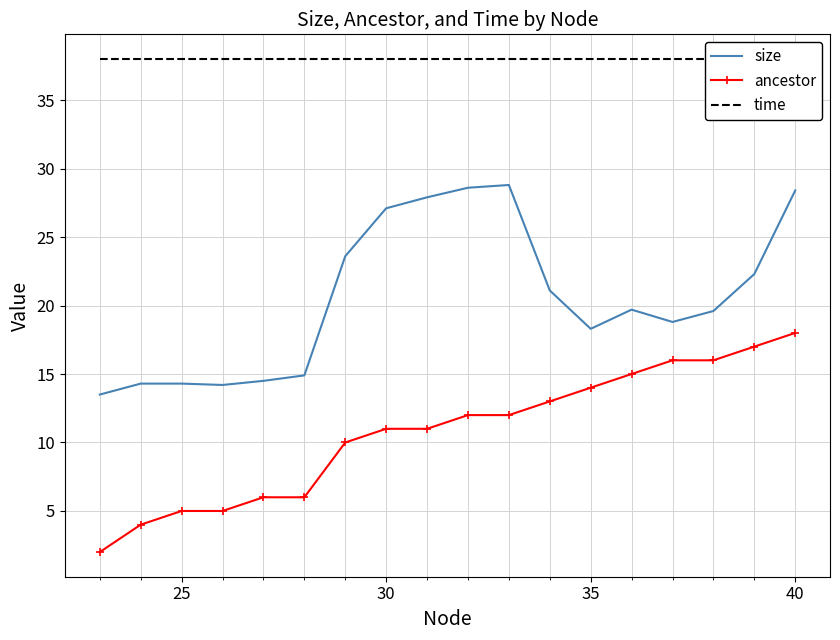

What is the lowest value of the ancestor series?

2.0